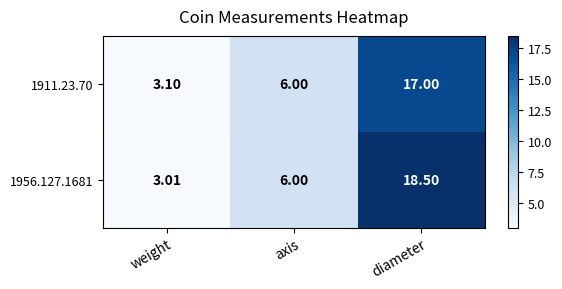

List the labels in order of 1911.23.70 value, smallest first.

weight, axis, diameter